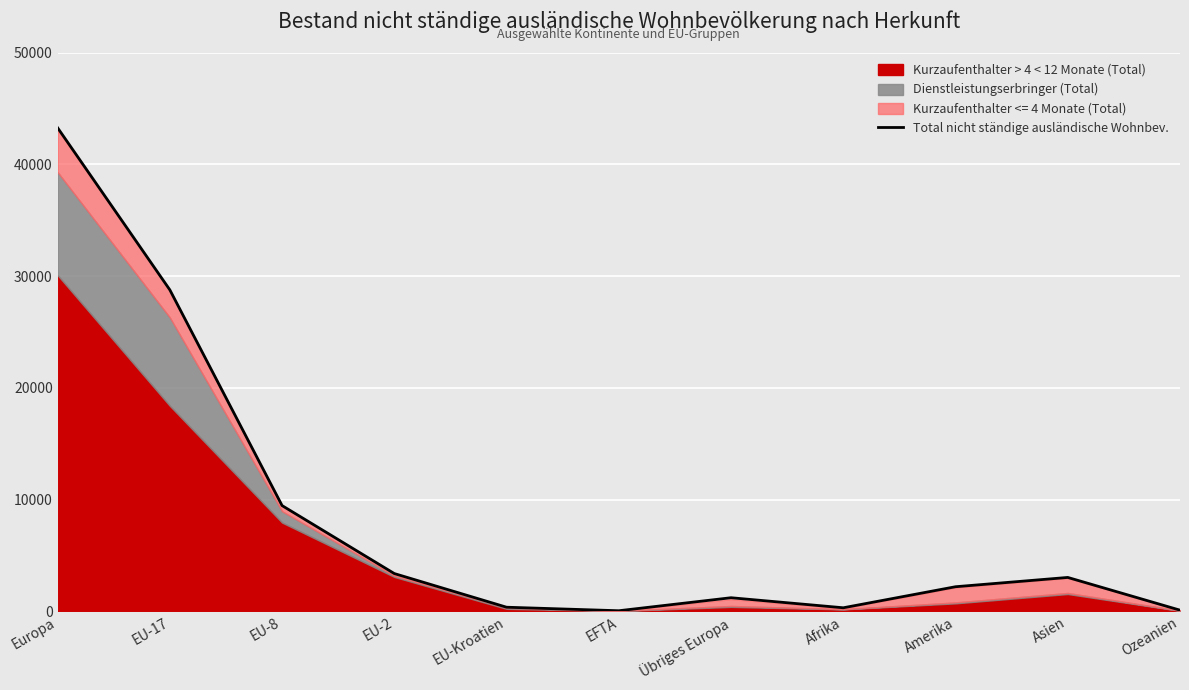

Count the number of values greater than 2206.

5